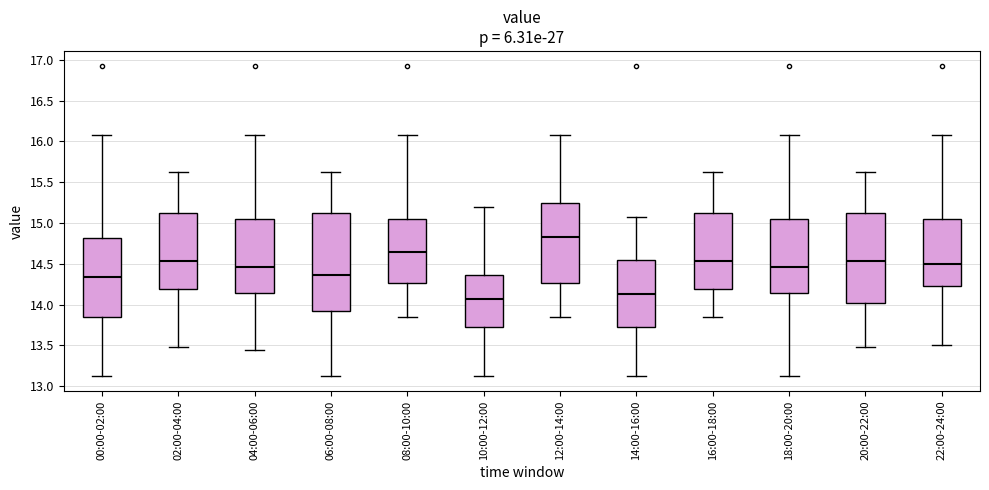

Reading left to right, transcribe this box plot: for each box, give where its median line is, the range the box spans, and where its two whiskers end, as read against the y-axis. The values are not printed on the chart, so give them approximately, as read against the axis.

00:00-02:00: median 14.35, box 13.85 to 14.80, whiskers 13.15 to 16.10
02:00-04:00: median 14.55, box 14.20 to 15.15, whiskers 13.50 to 15.65
04:00-06:00: median 14.45, box 14.15 to 15.05, whiskers 13.45 to 16.10
06:00-08:00: median 14.35, box 13.95 to 15.15, whiskers 13.15 to 15.65
08:00-10:00: median 14.65, box 14.25 to 15.05, whiskers 13.85 to 16.10
10:00-12:00: median 14.10, box 13.75 to 14.35, whiskers 13.15 to 15.20
12:00-14:00: median 14.85, box 14.25 to 15.25, whiskers 13.85 to 16.10
14:00-16:00: median 14.15, box 13.75 to 14.55, whiskers 13.15 to 15.05
16:00-18:00: median 14.55, box 14.20 to 15.15, whiskers 13.85 to 15.65
18:00-20:00: median 14.45, box 14.15 to 15.05, whiskers 13.15 to 16.10
20:00-22:00: median 14.55, box 14.05 to 15.15, whiskers 13.50 to 15.65
22:00-24:00: median 14.50, box 14.20 to 15.05, whiskers 13.50 to 16.10